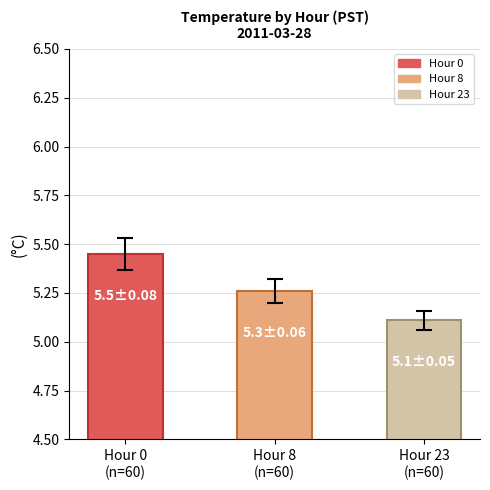

How many distinct data groups are displayed?

1